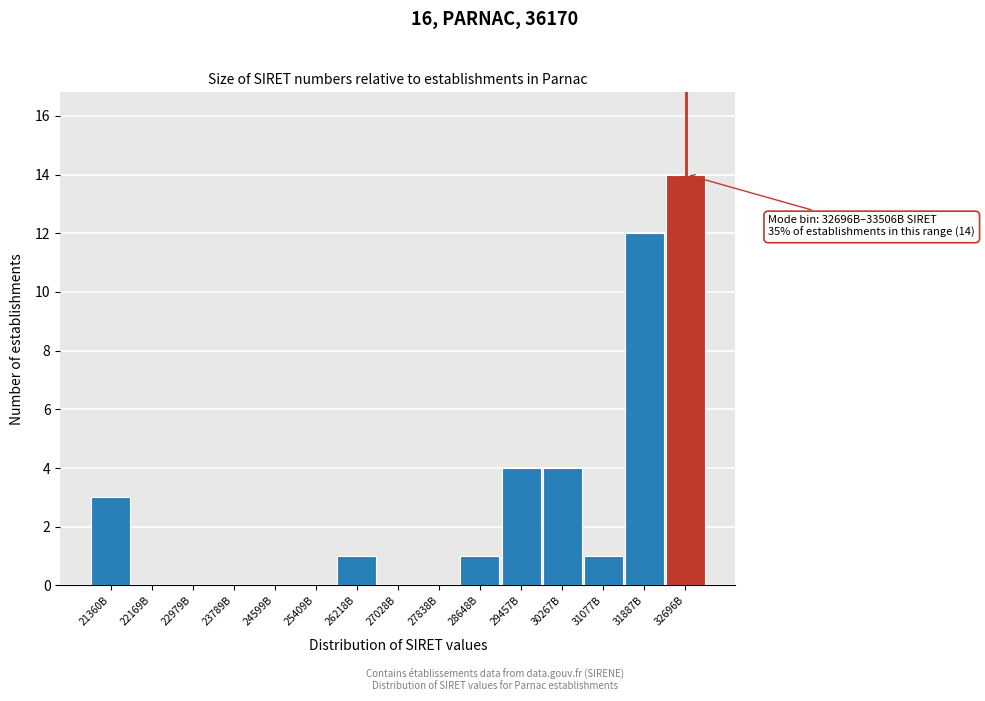

Reading right to left, list all the values displayed in this chart.

32696B=14	31887B=12	31077B=1	30267B=4	29457B=4	28648B=1	27838B=0	27028B=0	26218B=1	25409B=0	24599B=0	23789B=0	22979B=0	22169B=0	21360B=3